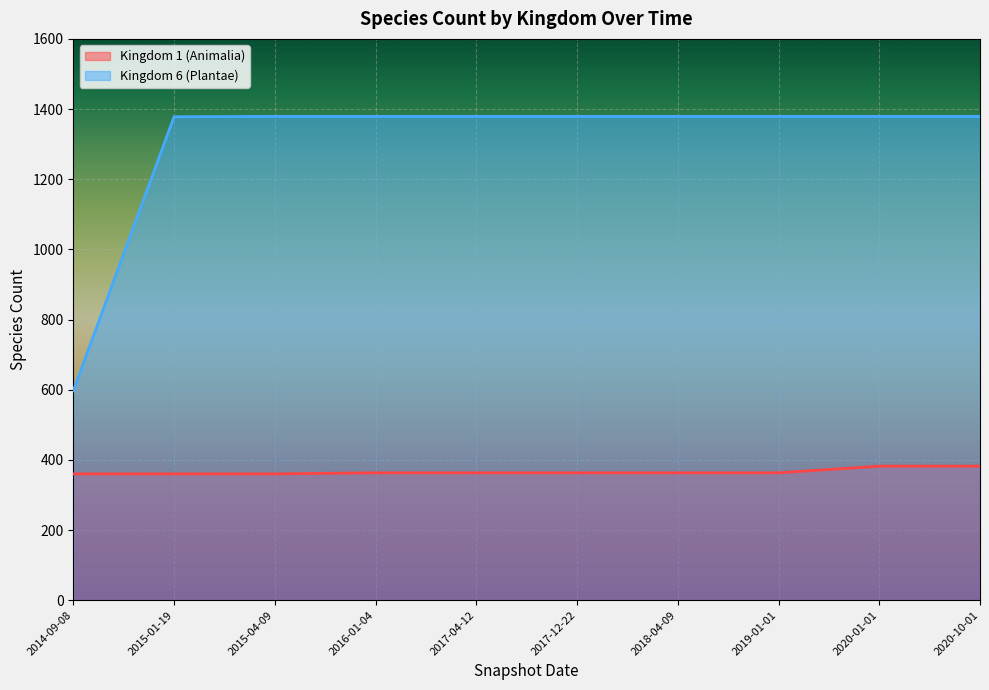

What is the label of the 7th point from the right?

2016-01-04